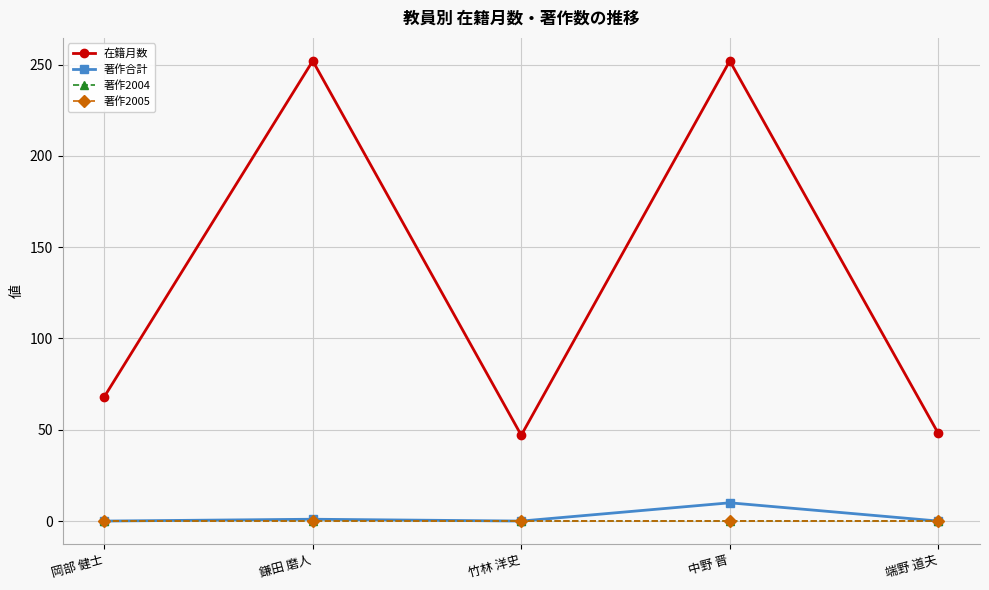

The value of 著作合計 at 竹林 洋史 is 0. True or false?

True